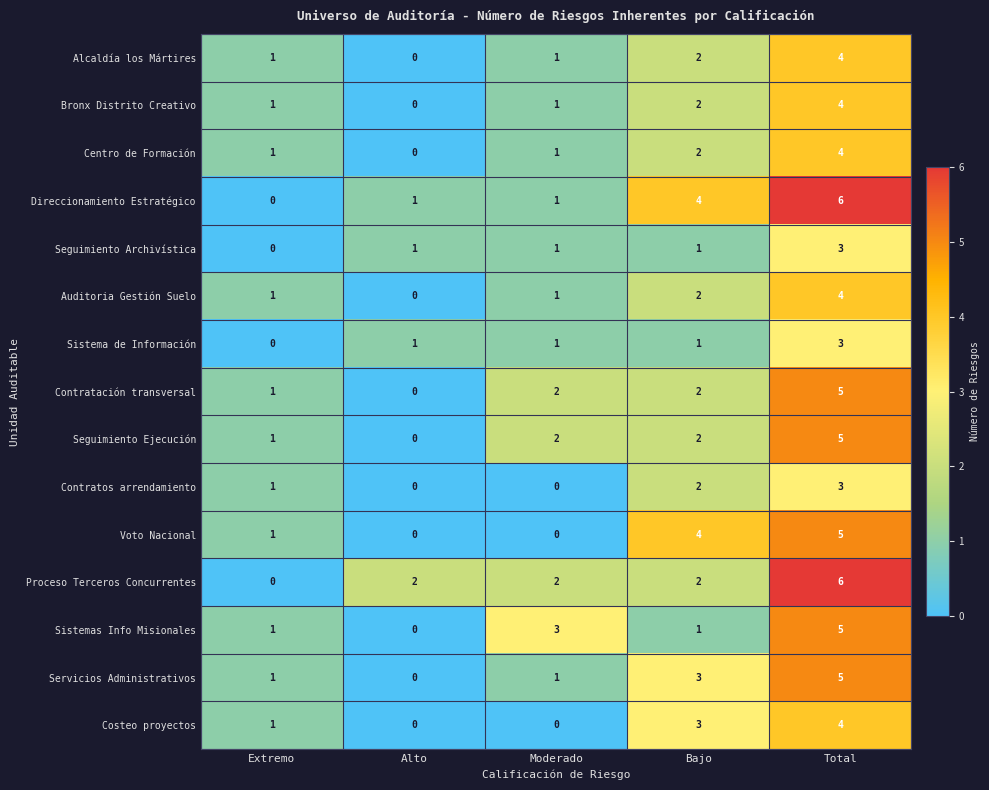

Is the value of Sistema de Información at Total greater than the value of Seguimiento Ejecución at Bajo?

Yes